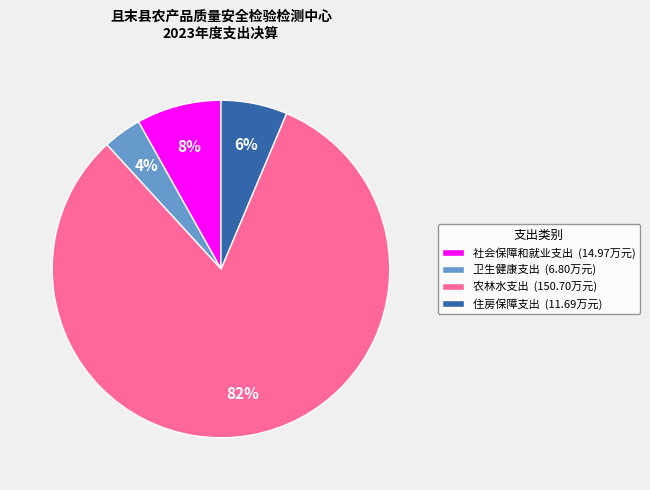

To the nearest percent, what is the difference between the largest and smallest slice percentages?

78%